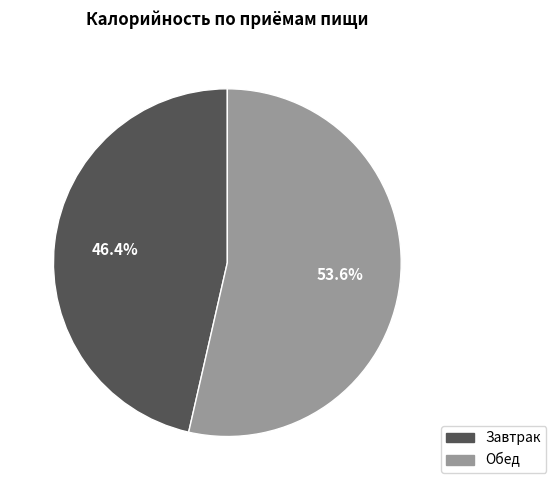

Count the number of slices in the pie.

2